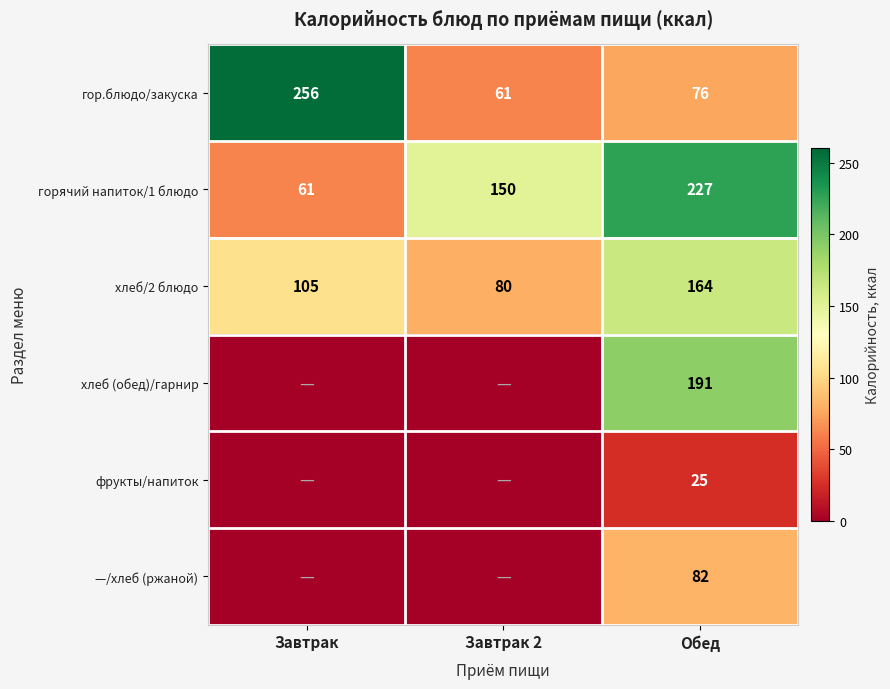

Read the хлеб/2 блюдо value at Обед, to the nearest 5.

165